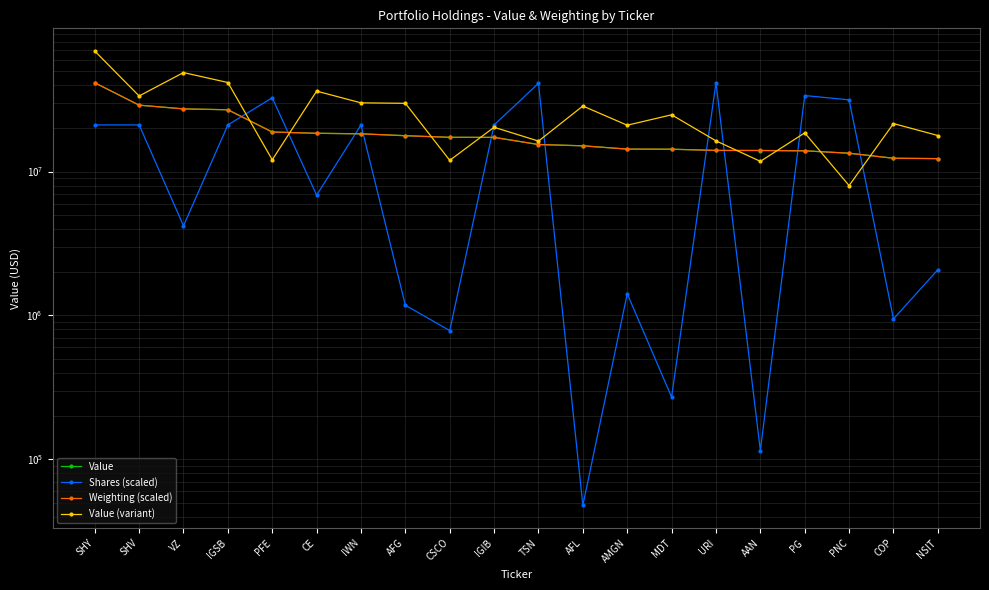

The value of Value (variant) at SHY is 68815820.5. True or false?

True